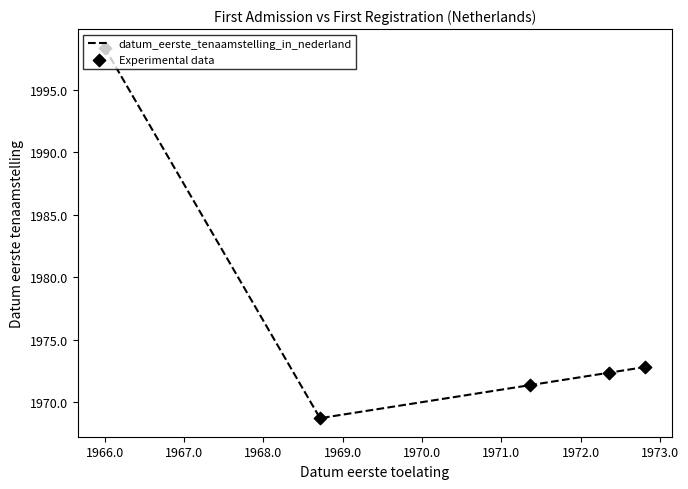

What is the maximum value shown in the chart?

1998.4